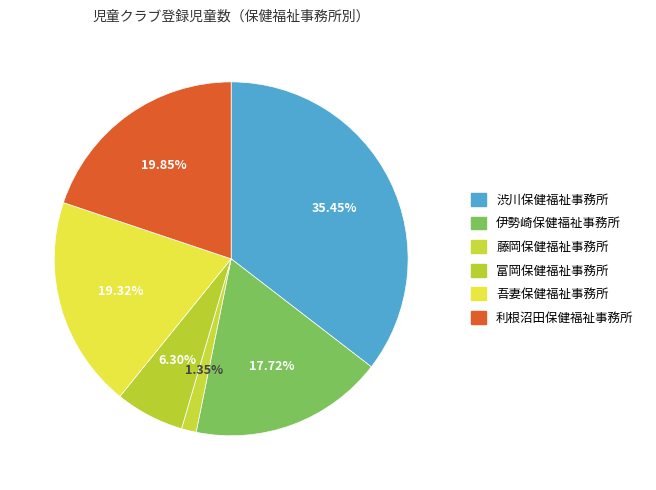

How many segments does this pie chart have?

6